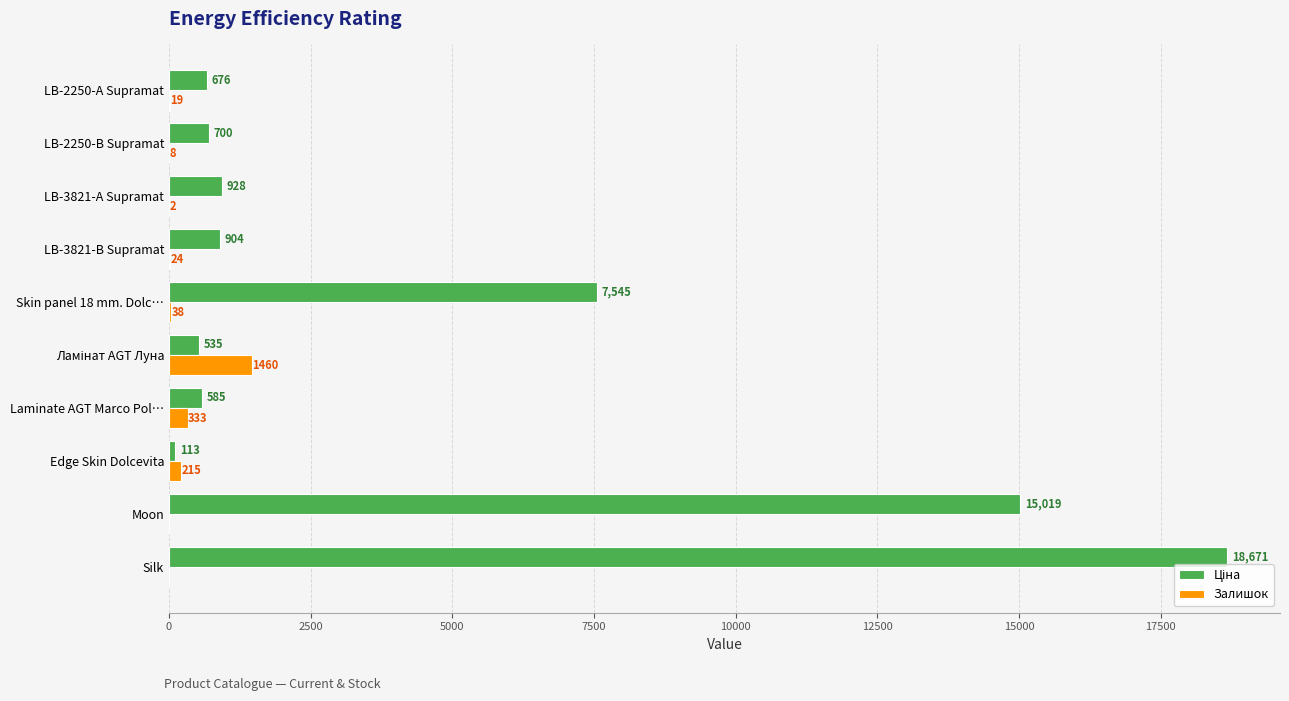

At which label is Залишок closest to 730?

Laminate AGT Marco Pol…